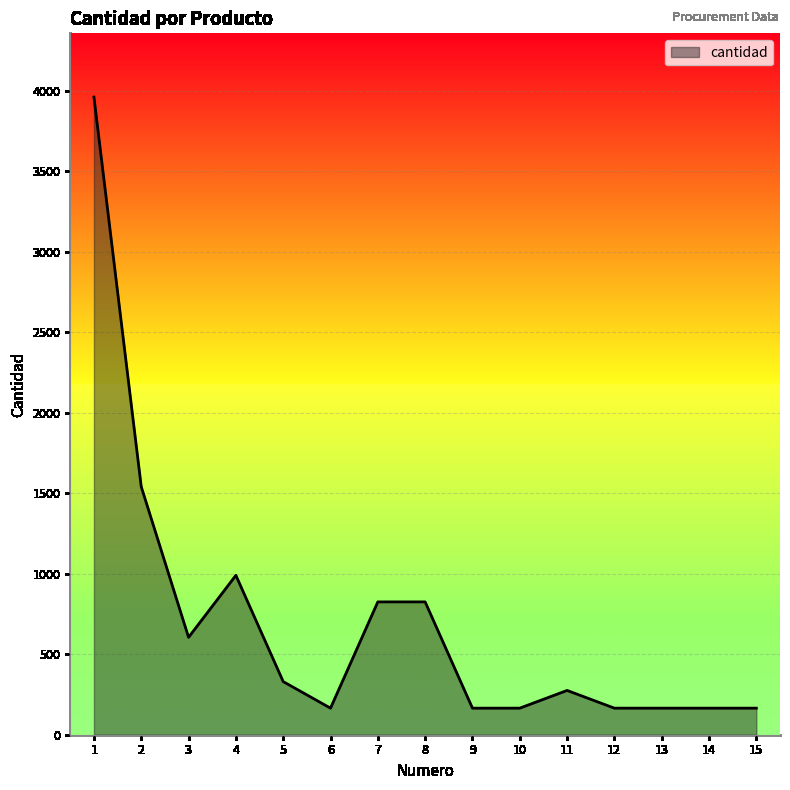

Reading right to left, transcribe all the data shown in this chart.

165	165	165	165	275	165	165	825	825	165	330	990	605	1540	3960